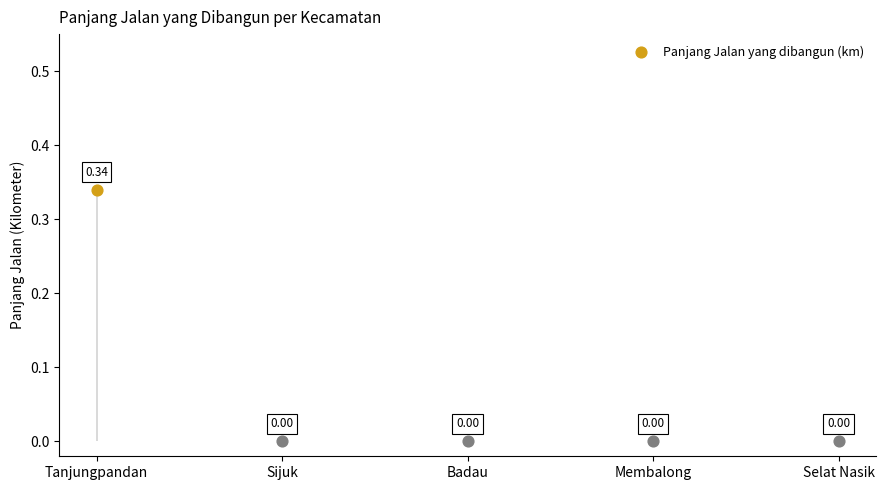

Which has a higher value, Badau or Sijuk?

Badau